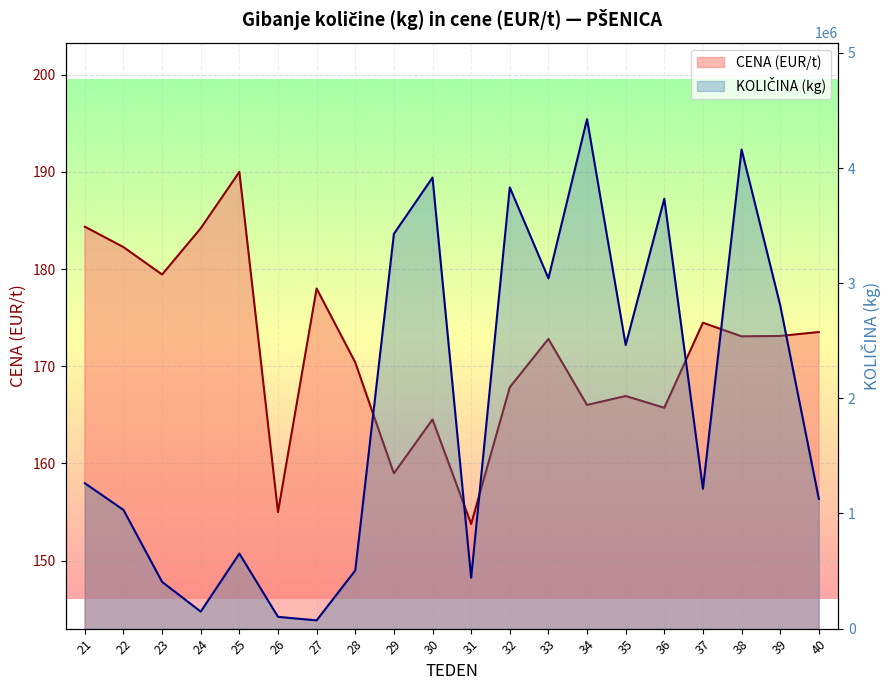

Reading right to left, extract all data points from this chart.

CENA (EUR/t) line: 173.5	173.1	173.1	174.5	165.7	166.9	166.0	172.8	167.8	153.8	164.5	159.0	170.4	178.0	155.0	190.0	184.2	179.4	182.3	184.4
KOLIČINA (kg) line: 1127110.0	2808500.0	4161140.0	1214230.0	3733690.0	2463184.0	4425390.0	3041960.0	3832190.0	441920.0	3917424.0	3428314.0	505180.0	71740.0	102240.0	651570.0	147860.0	405780.0	1030780.0	1262920.0